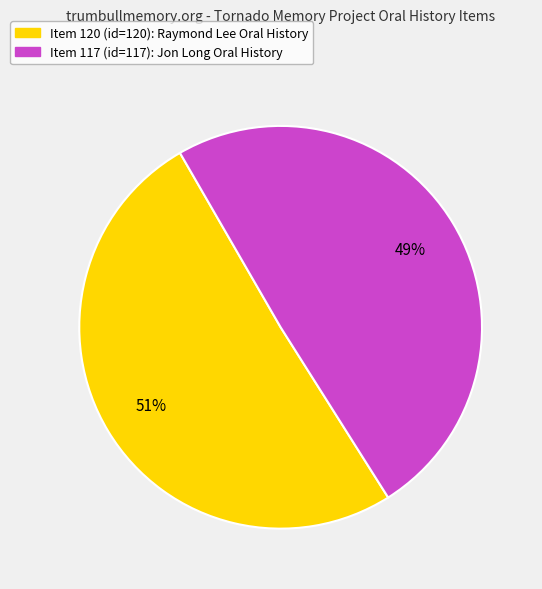

To the nearest percent, what is the average slice percentage?

50%